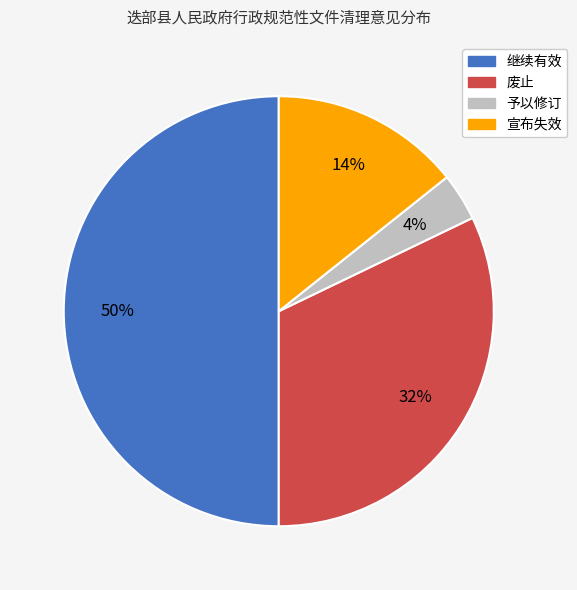

To the nearest percent, what portion does 宣布失效 represent?

14%